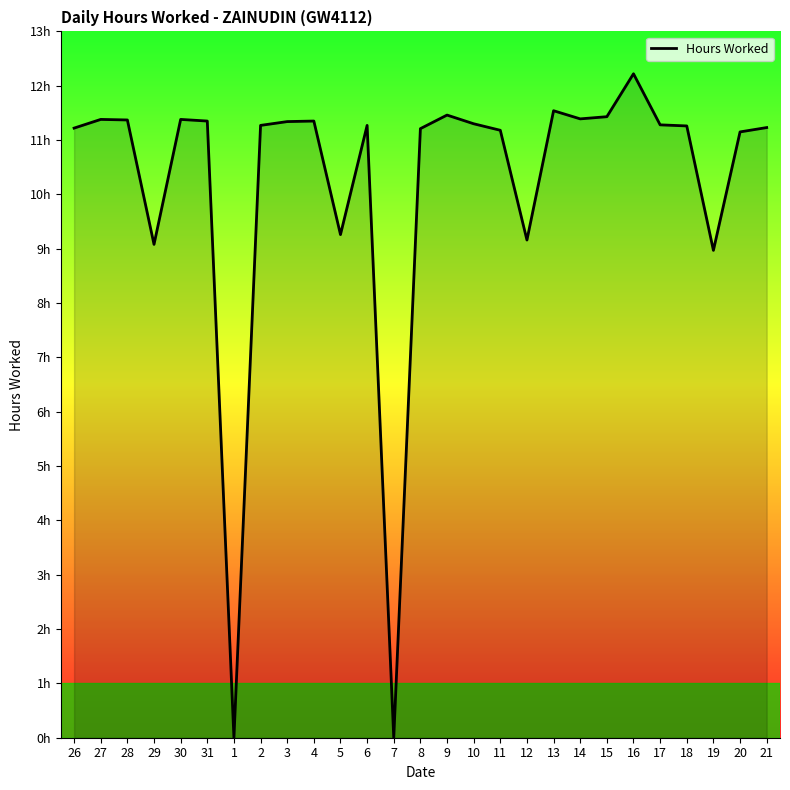

Reading right to left, list all the values displayed in this chart.

21=11.2	20=11.2	19=9.0	18=11.3	17=11.3	16=12.2	15=11.4	14=11.4	13=11.5	12=9.2	11=11.2	10=11.3	9=11.5	8=11.2	7=0.0	6=11.3	5=9.3	4=11.3	3=11.3	2=11.3	1=0.0	31=11.3	30=11.4	29=9.1	28=11.4	27=11.4	26=11.2